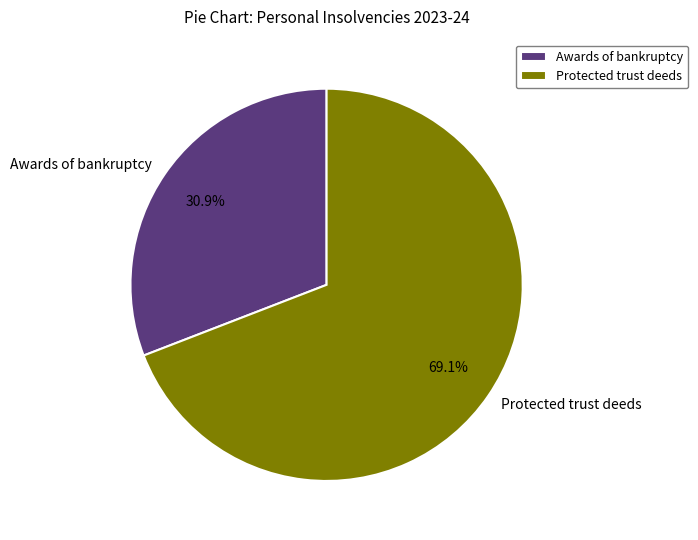

Which category has the smallest portion of the pie?

Awards of bankruptcy